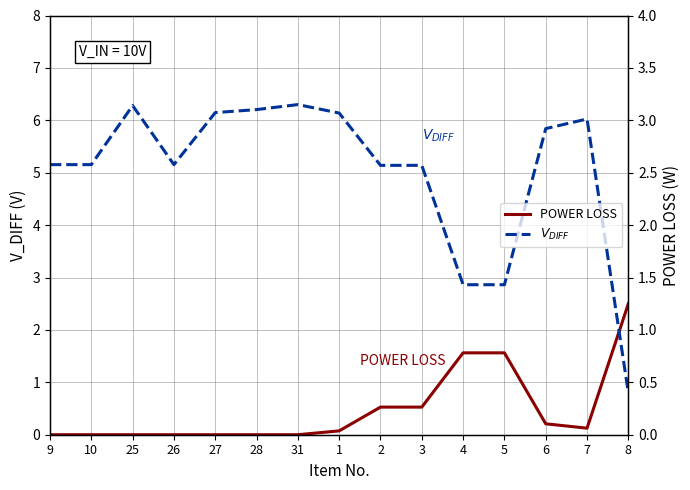

Count the number of data series in this chart.

2